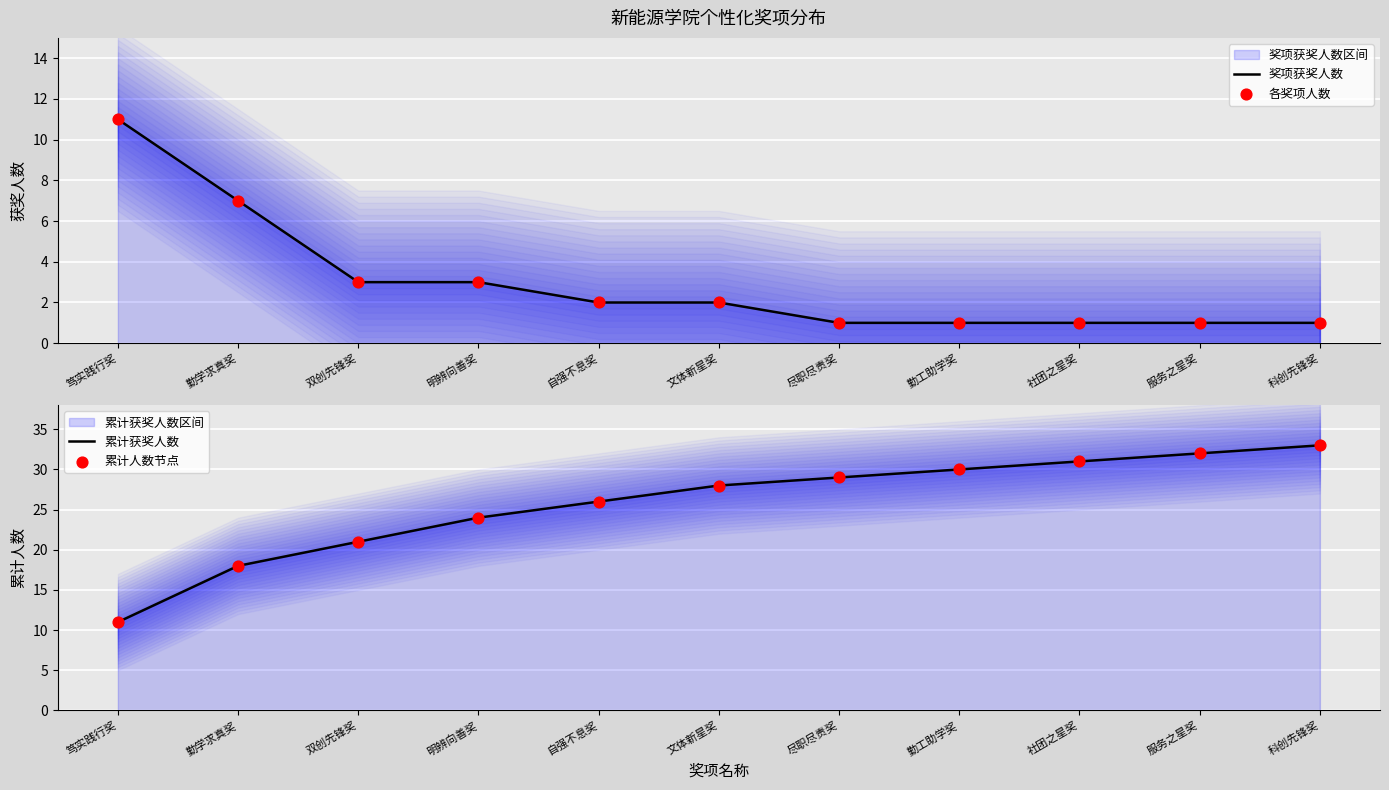

Which series contains the highest Y value?

累计获奖人数